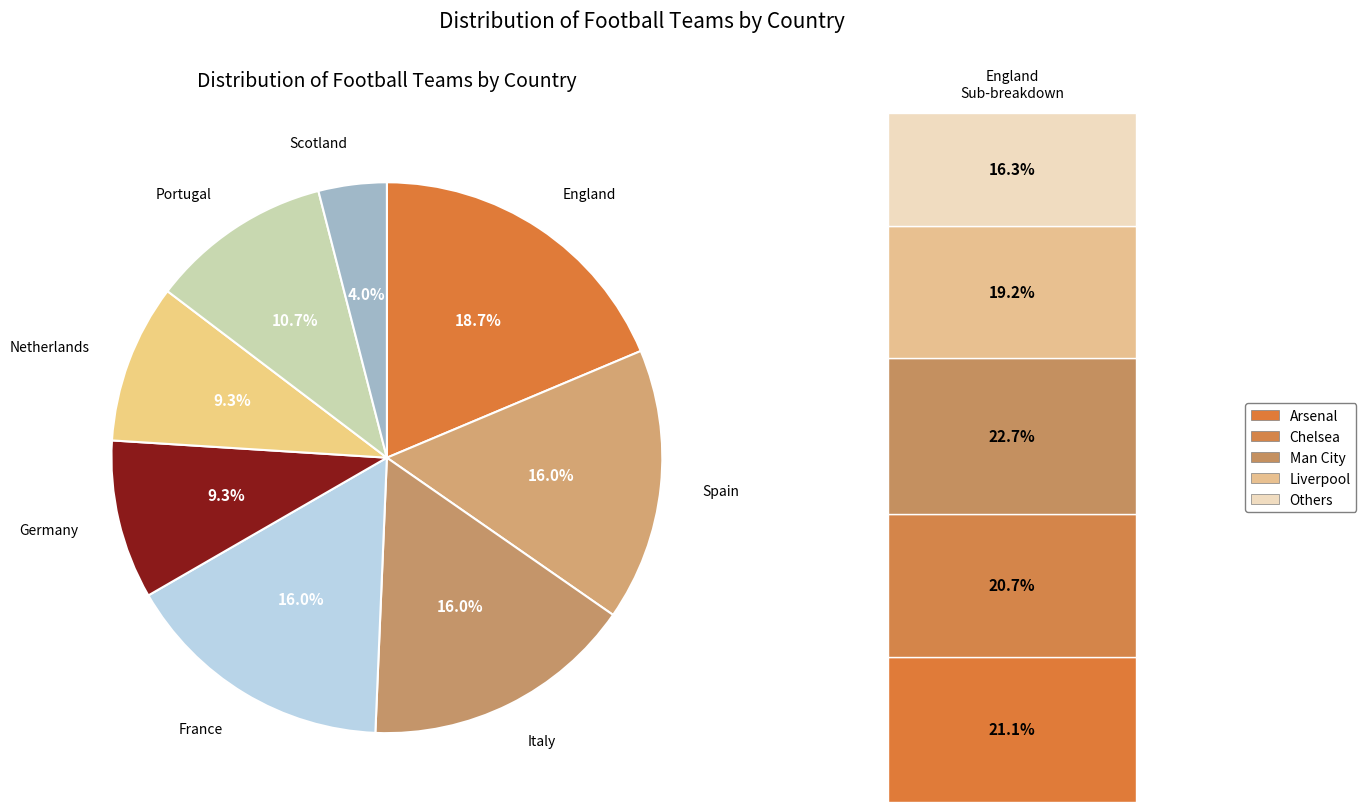

Does any single category account for the majority?

No